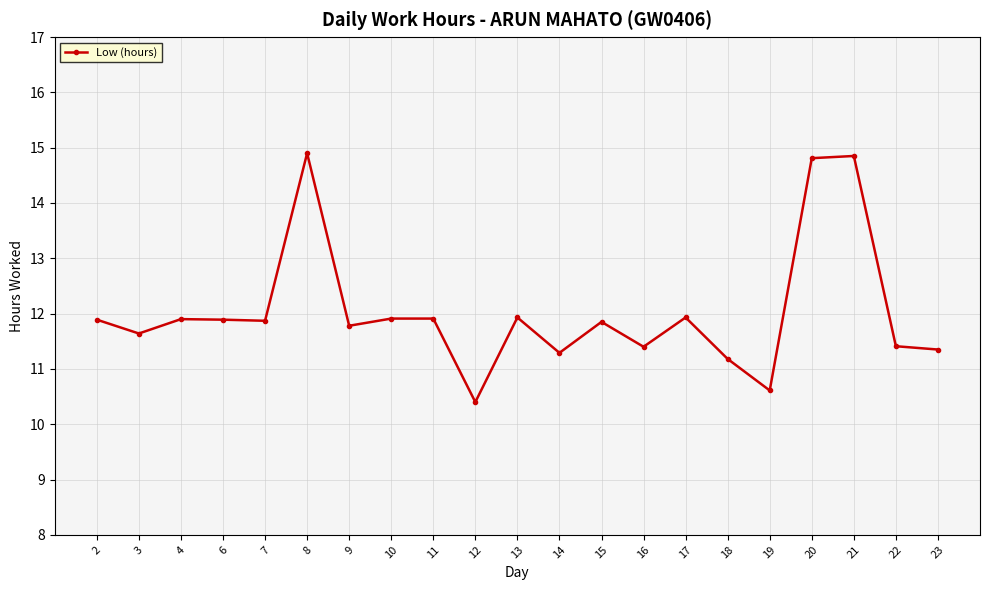

What is the change in value from 3 to 8?

+3.3